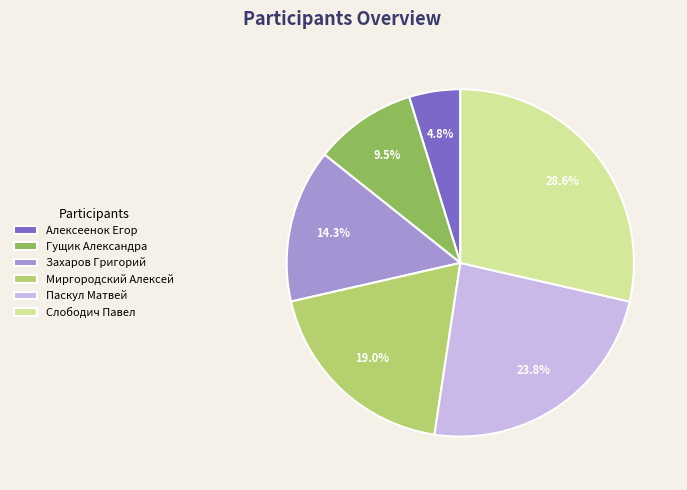

To the nearest percent, what is the difference between the largest and smallest slice percentages?

24%